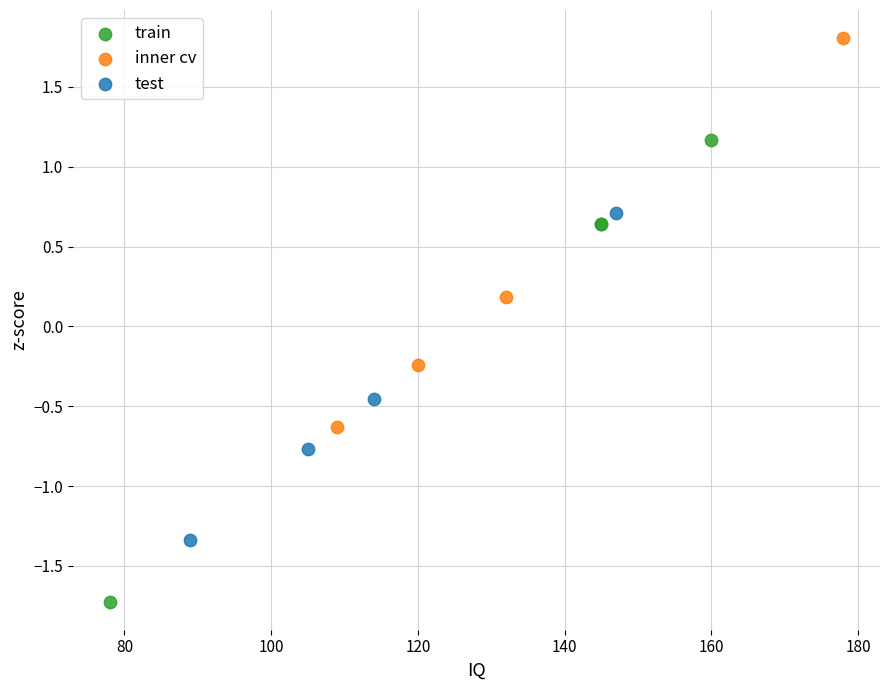

Which series has the largest Y range (max minus min)?

train